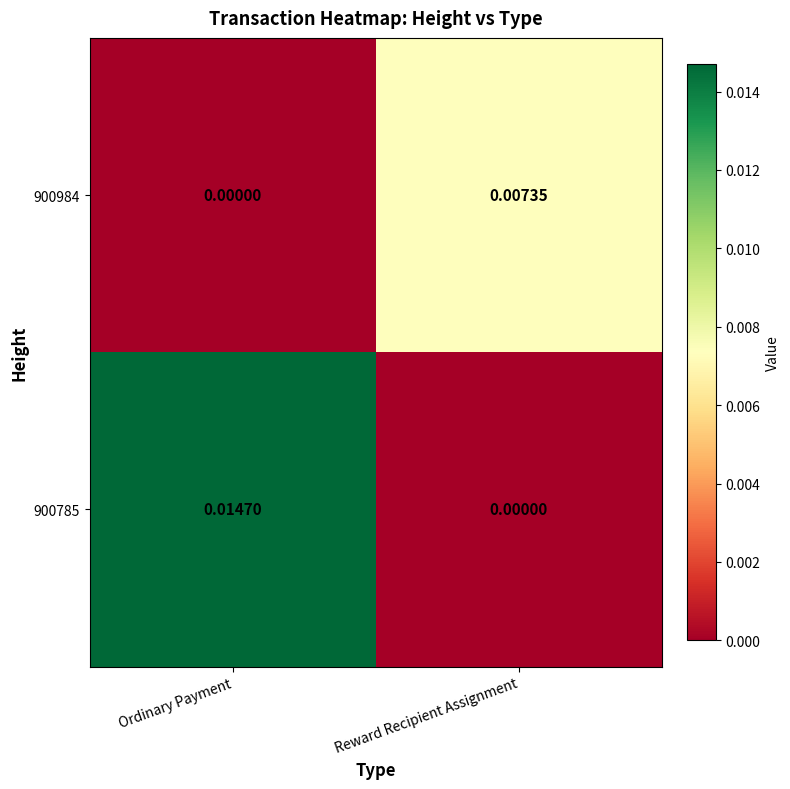

List the series in order of their peak value, lowest first.

900984, 900785